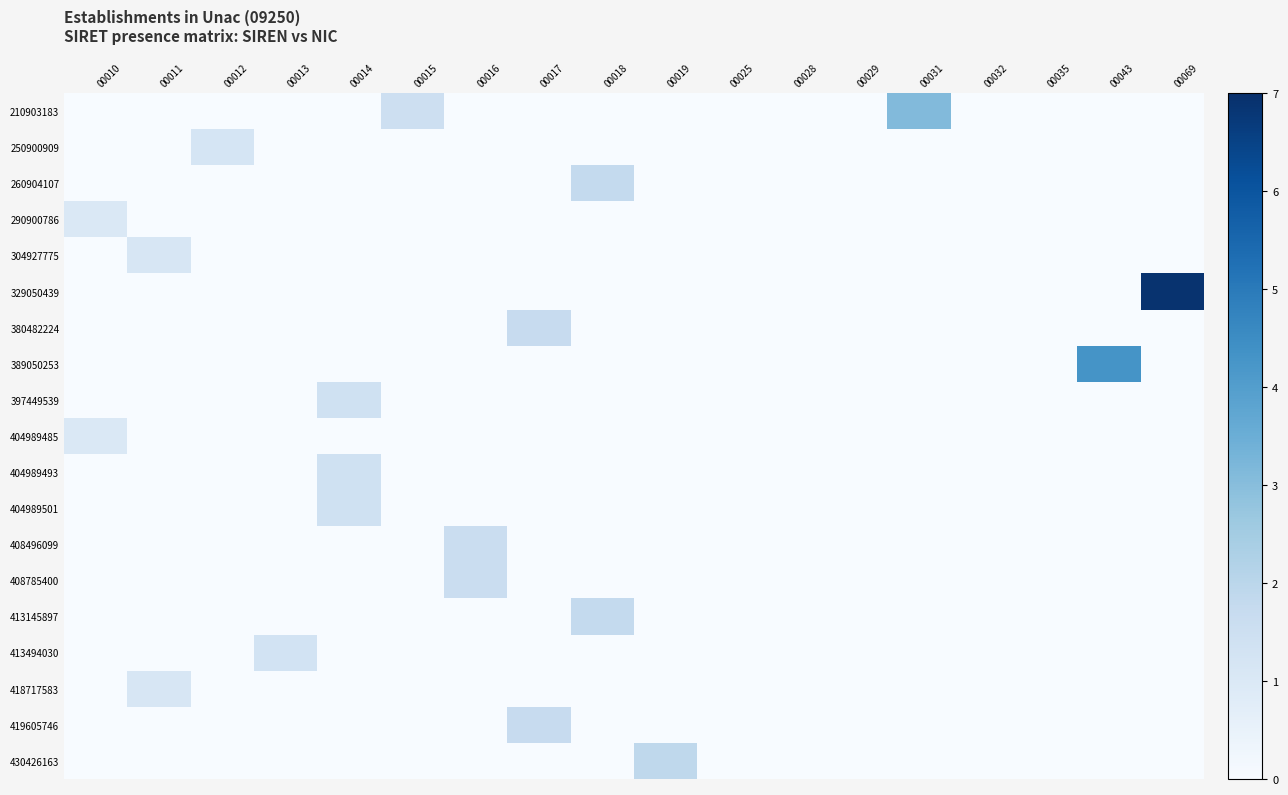

Reading left to right, list all the values displayed in this chart.

210903183: 00010=0.0	00011=0.0	00012=0.0	00013=0.0	00014=0.0	00015=1.5	00016=0.0	00017=0.0	00018=0.0	00019=0.0	00025=0.0	00028=0.0	00029=0.0	00031=3.1	00032=0.0	00035=0.0	00043=0.0	00069=0.0
250900909: 00010=0.0	00011=0.0	00012=1.2	00013=0.0	00014=0.0	00015=0.0	00016=0.0	00017=0.0	00018=0.0	00019=0.0	00025=0.0	00028=0.0	00029=0.0	00031=0.0	00032=0.0	00035=0.0	00043=0.0	00069=0.0
260904107: 00010=0.0	00011=0.0	00012=0.0	00013=0.0	00014=0.0	00015=0.0	00016=0.0	00017=0.0	00018=1.8	00019=0.0	00025=0.0	00028=0.0	00029=0.0	00031=0.0	00032=0.0	00035=0.0	00043=0.0	00069=0.0
290900786: 00010=1.0	00011=0.0	00012=0.0	00013=0.0	00014=0.0	00015=0.0	00016=0.0	00017=0.0	00018=0.0	00019=0.0	00025=0.0	00028=0.0	00029=0.0	00031=0.0	00032=0.0	00035=0.0	00043=0.0	00069=0.0
304927775: 00010=0.0	00011=1.1	00012=0.0	00013=0.0	00014=0.0	00015=0.0	00016=0.0	00017=0.0	00018=0.0	00019=0.0	00025=0.0	00028=0.0	00029=0.0	00031=0.0	00032=0.0	00035=0.0	00043=0.0	00069=0.0
329050439: 00010=0.0	00011=0.0	00012=0.0	00013=0.0	00014=0.0	00015=0.0	00016=0.0	00017=0.0	00018=0.0	00019=0.0	00025=0.0	00028=0.0	00029=0.0	00031=0.0	00032=0.0	00035=0.0	00043=0.0	00069=6.9
380482224: 00010=0.0	00011=0.0	00012=0.0	00013=0.0	00014=0.0	00015=0.0	00016=0.0	00017=1.7	00018=0.0	00019=0.0	00025=0.0	00028=0.0	00029=0.0	00031=0.0	00032=0.0	00035=0.0	00043=0.0	00069=0.0
389050253: 00010=0.0	00011=0.0	00012=0.0	00013=0.0	00014=0.0	00015=0.0	00016=0.0	00017=0.0	00018=0.0	00019=0.0	00025=0.0	00028=0.0	00029=0.0	00031=0.0	00032=0.0	00035=0.0	00043=4.3	00069=0.0
397449539: 00010=0.0	00011=0.0	00012=0.0	00013=0.0	00014=1.4	00015=0.0	00016=0.0	00017=0.0	00018=0.0	00019=0.0	00025=0.0	00028=0.0	00029=0.0	00031=0.0	00032=0.0	00035=0.0	00043=0.0	00069=0.0
404989485: 00010=1.0	00011=0.0	00012=0.0	00013=0.0	00014=0.0	00015=0.0	00016=0.0	00017=0.0	00018=0.0	00019=0.0	00025=0.0	00028=0.0	00029=0.0	00031=0.0	00032=0.0	00035=0.0	00043=0.0	00069=0.0
404989493: 00010=0.0	00011=0.0	00012=0.0	00013=0.0	00014=1.4	00015=0.0	00016=0.0	00017=0.0	00018=0.0	00019=0.0	00025=0.0	00028=0.0	00029=0.0	00031=0.0	00032=0.0	00035=0.0	00043=0.0	00069=0.0
404989501: 00010=0.0	00011=0.0	00012=0.0	00013=0.0	00014=1.4	00015=0.0	00016=0.0	00017=0.0	00018=0.0	00019=0.0	00025=0.0	00028=0.0	00029=0.0	00031=0.0	00032=0.0	00035=0.0	00043=0.0	00069=0.0
408496099: 00010=0.0	00011=0.0	00012=0.0	00013=0.0	00014=0.0	00015=0.0	00016=1.6	00017=0.0	00018=0.0	00019=0.0	00025=0.0	00028=0.0	00029=0.0	00031=0.0	00032=0.0	00035=0.0	00043=0.0	00069=0.0
408785400: 00010=0.0	00011=0.0	00012=0.0	00013=0.0	00014=0.0	00015=0.0	00016=1.6	00017=0.0	00018=0.0	00019=0.0	00025=0.0	00028=0.0	00029=0.0	00031=0.0	00032=0.0	00035=0.0	00043=0.0	00069=0.0
413145897: 00010=0.0	00011=0.0	00012=0.0	00013=0.0	00014=0.0	00015=0.0	00016=0.0	00017=0.0	00018=1.8	00019=0.0	00025=0.0	00028=0.0	00029=0.0	00031=0.0	00032=0.0	00035=0.0	00043=0.0	00069=0.0
413494030: 00010=0.0	00011=0.0	00012=0.0	00013=1.3	00014=0.0	00015=0.0	00016=0.0	00017=0.0	00018=0.0	00019=0.0	00025=0.0	00028=0.0	00029=0.0	00031=0.0	00032=0.0	00035=0.0	00043=0.0	00069=0.0
418717583: 00010=0.0	00011=1.1	00012=0.0	00013=0.0	00014=0.0	00015=0.0	00016=0.0	00017=0.0	00018=0.0	00019=0.0	00025=0.0	00028=0.0	00029=0.0	00031=0.0	00032=0.0	00035=0.0	00043=0.0	00069=0.0
419605746: 00010=0.0	00011=0.0	00012=0.0	00013=0.0	00014=0.0	00015=0.0	00016=0.0	00017=1.7	00018=0.0	00019=0.0	00025=0.0	00028=0.0	00029=0.0	00031=0.0	00032=0.0	00035=0.0	00043=0.0	00069=0.0
430426163: 00010=0.0	00011=0.0	00012=0.0	00013=0.0	00014=0.0	00015=0.0	00016=0.0	00017=0.0	00018=0.0	00019=1.9	00025=0.0	00028=0.0	00029=0.0	00031=0.0	00032=0.0	00035=0.0	00043=0.0	00069=0.0